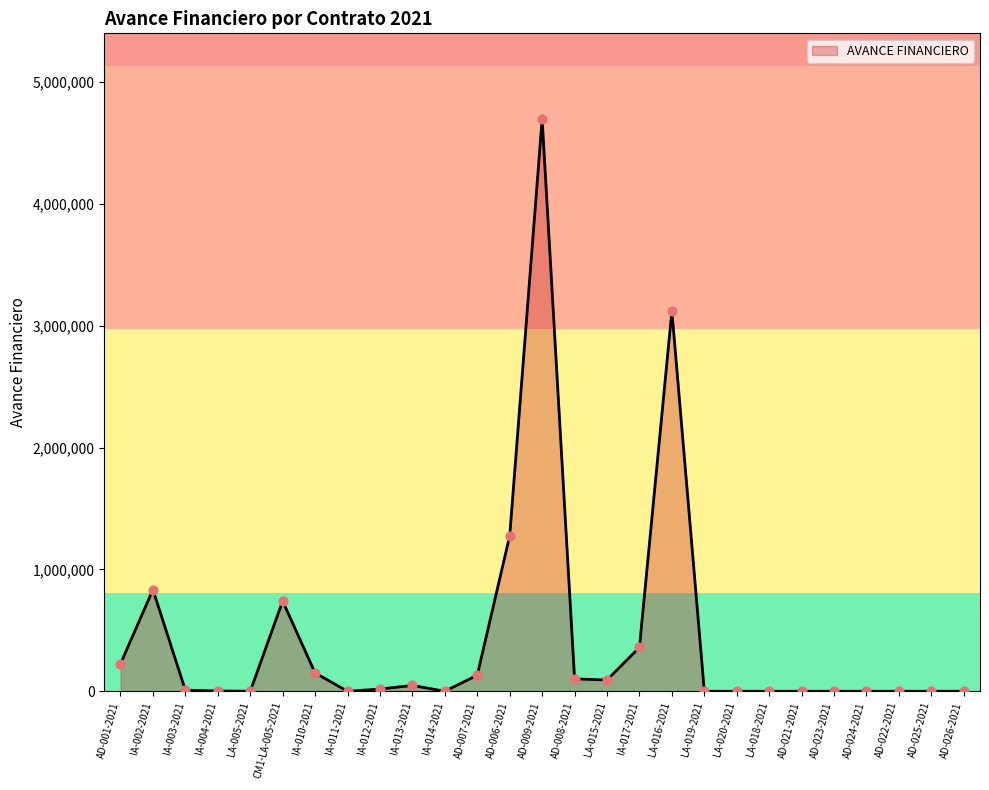

What is the maximum value shown in the chart?

4695069.0